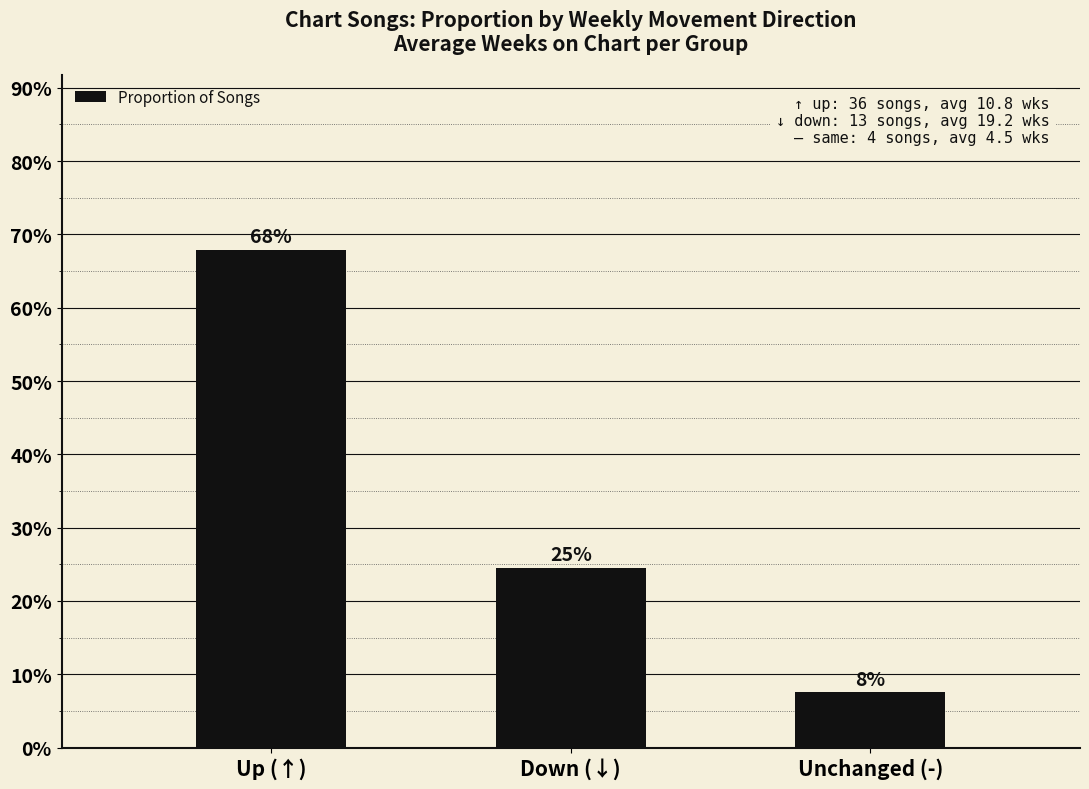

What is the average value?

0.3